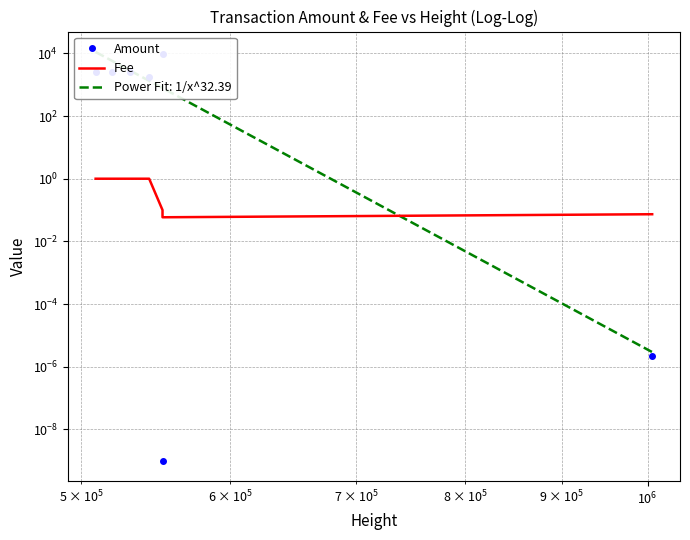

Reading left to right, transcribe all the data shown in this chart.

Amount: 2500.0	2500.0	2500.0	1750.0	9249.9	0.0	0.0
Fee: 1.0	1.0	1.0	1.0	0.1	0.1	0.1